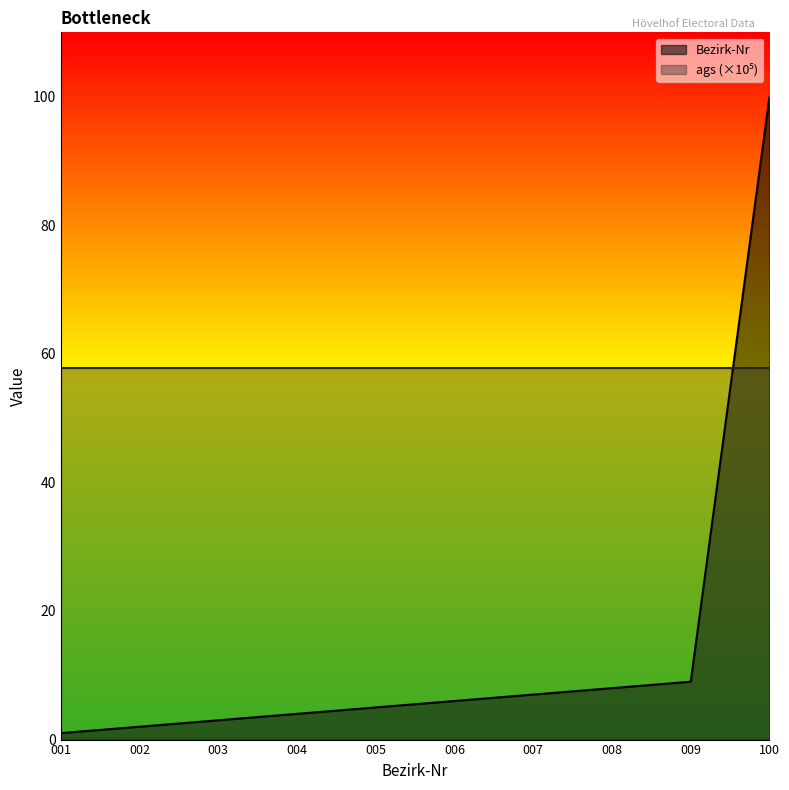

Which has a higher value, 002 or 100?

100